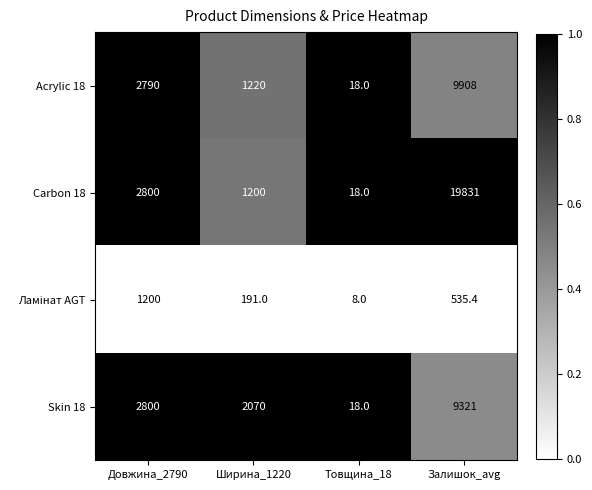

Rank the categories by Acrylic 18 value from lowest to highest.

Товщина_18, Ширина_1220, Довжина_2790, Залишок_avg